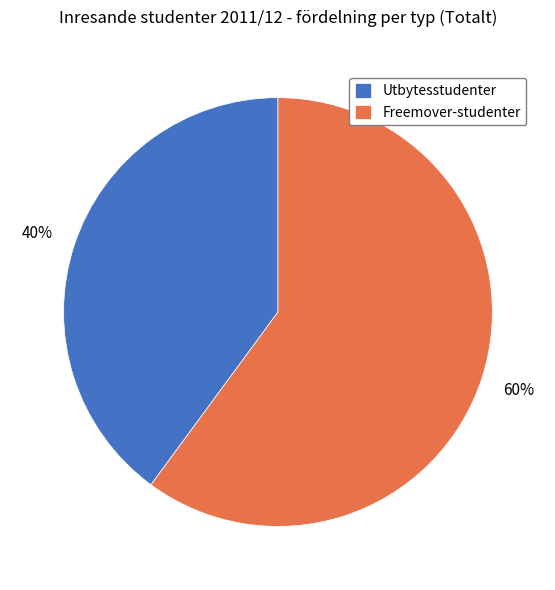

To the nearest percent, what is the difference between the largest and smallest slice percentages?

20%